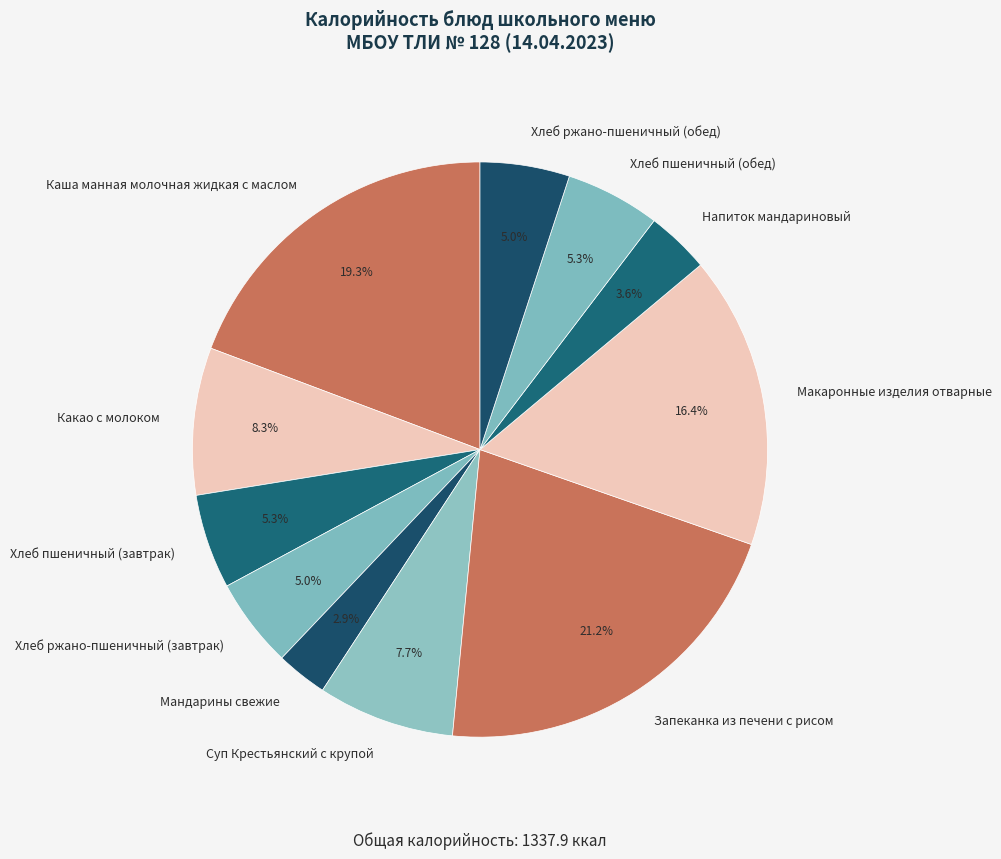

Which has a higher value, Хлеб ржано-пшеничный (обед) or Какао с молоком?

Какао с молоком